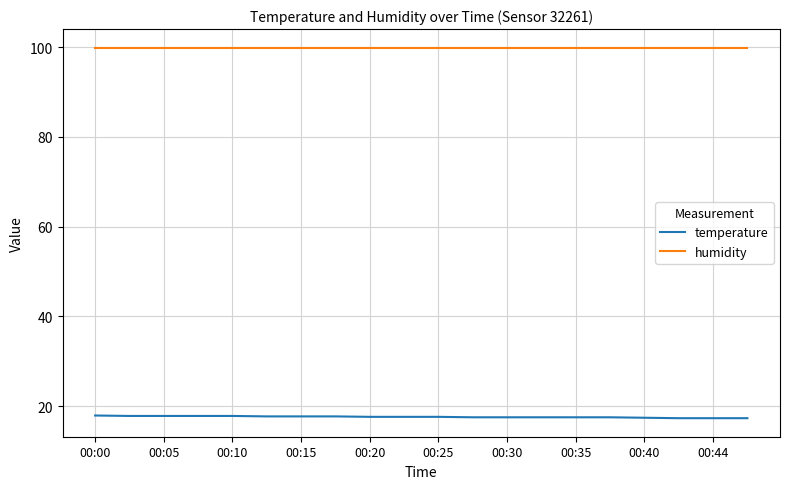

True or false: humidity and temperature intersect in this chart.

False